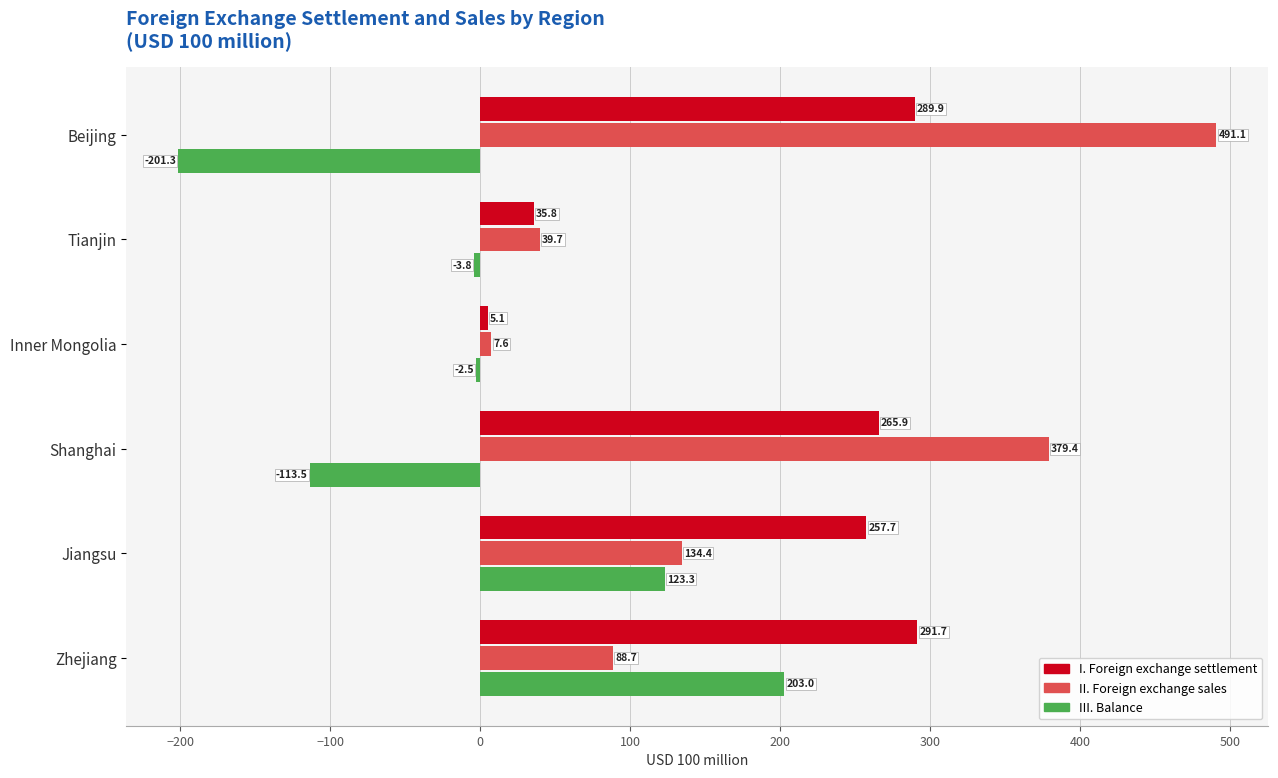

Rank the series by their maximum value, from lowest to highest.

III. Balance, I. Foreign exchange settlement, II. Foreign exchange sales